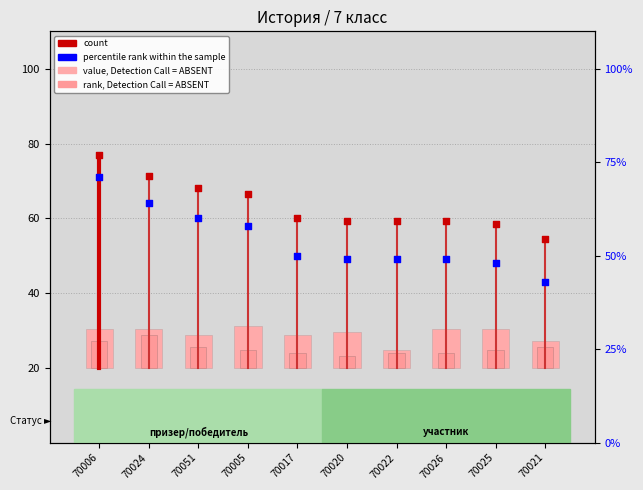

Is the value of count at 70025 greater than the value of percentile rank within the sample at 70026?

Yes